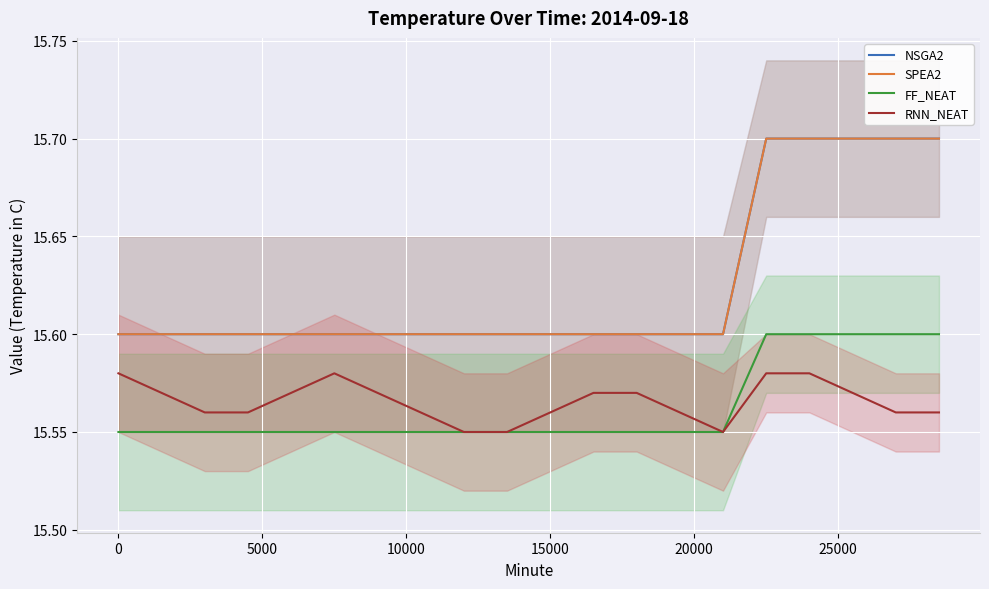

What is the greatest value displayed?

15.7